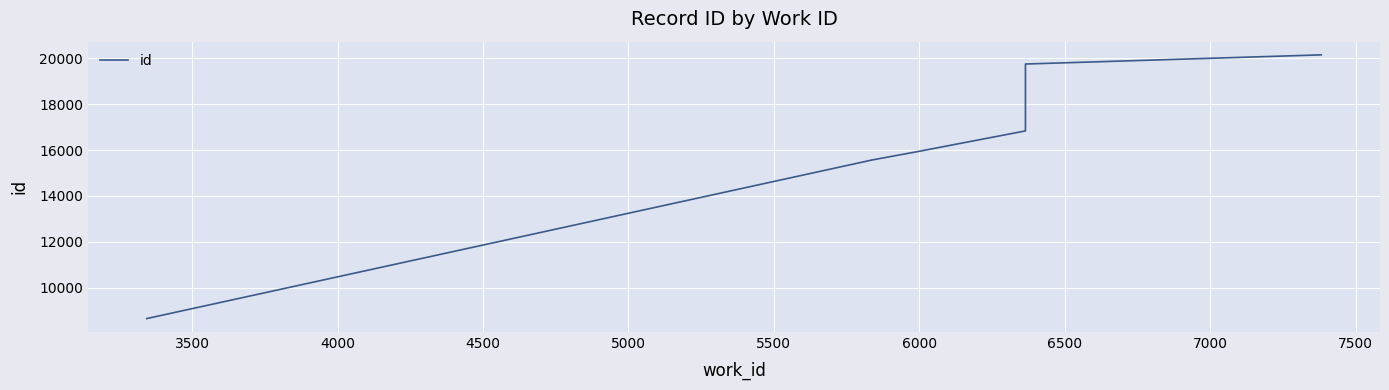

What is the difference between the maximum and minimum values?

11483